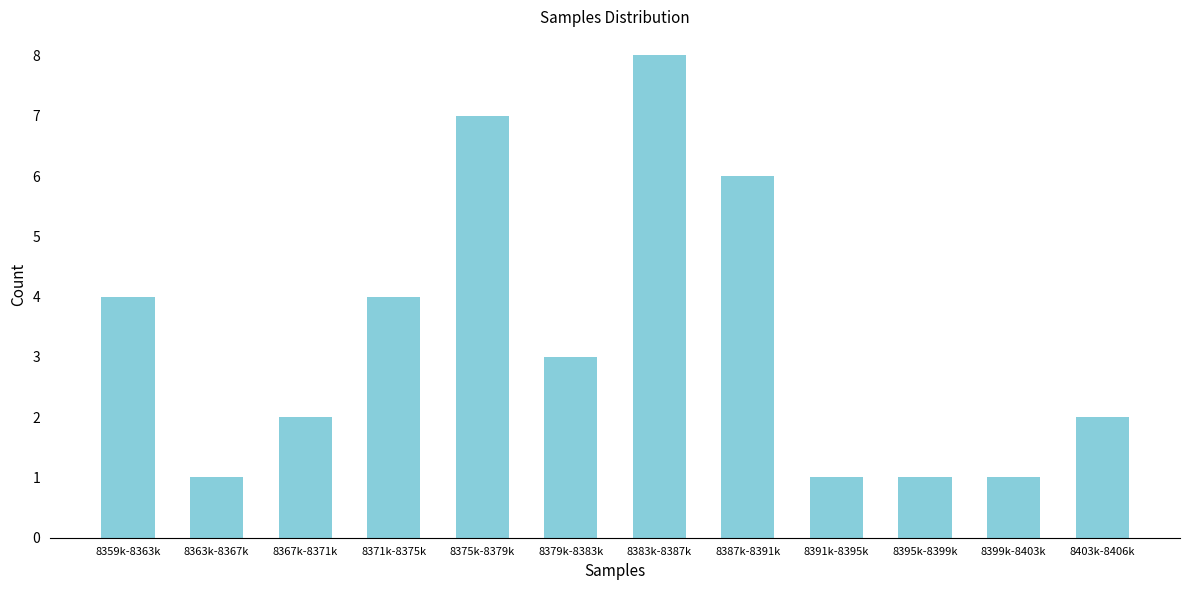

Reading left to right, transcribe all the data shown in this chart.

8359k-8363k=4	8363k-8367k=1	8367k-8371k=2	8371k-8375k=4	8375k-8379k=7	8379k-8383k=3	8383k-8387k=8	8387k-8391k=6	8391k-8395k=1	8395k-8399k=1	8399k-8403k=1	8403k-8406k=2